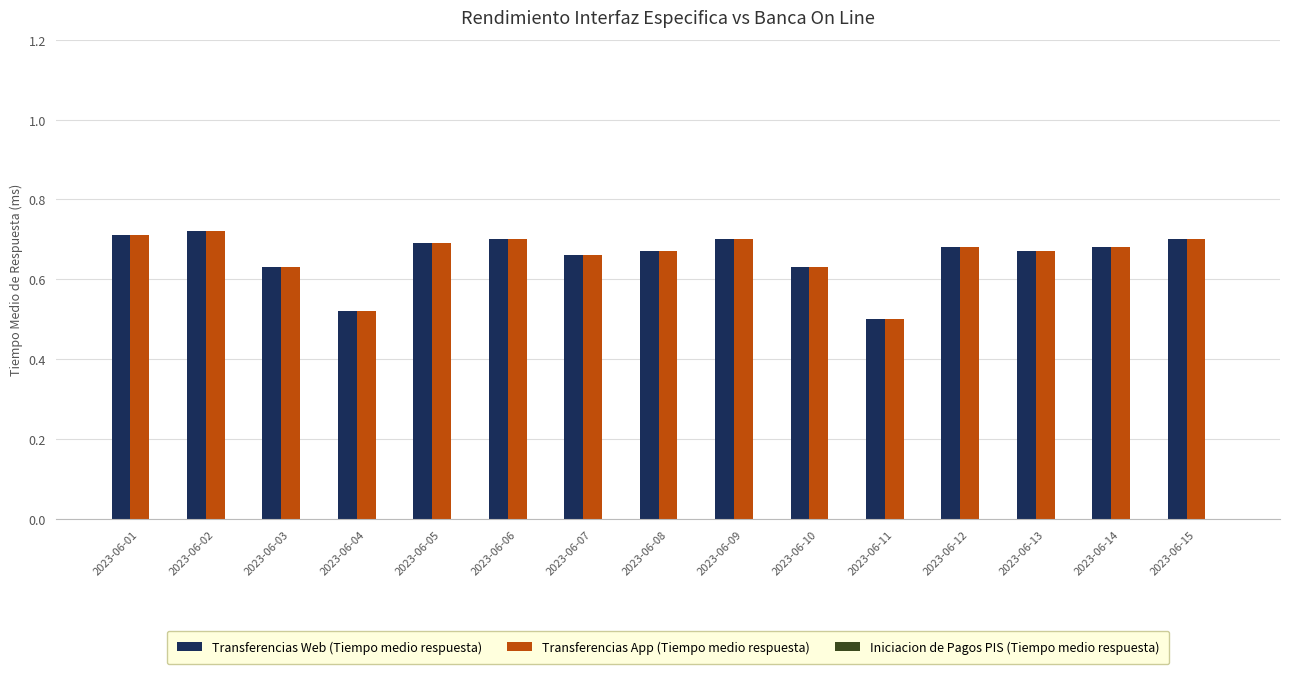

Is it true that Transferencias App (Tiempo medio respuesta) equals 1.2 at 2023-06-14?

False